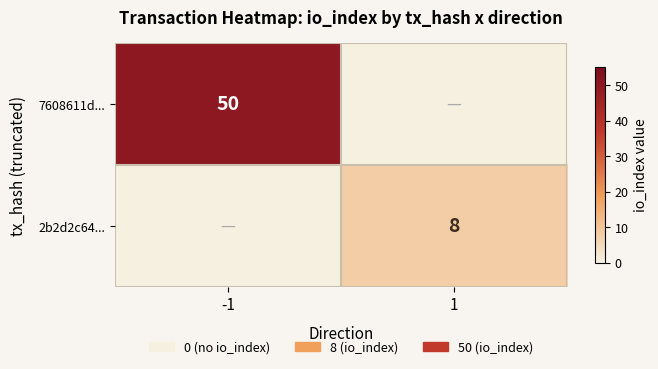

True or false: 2b2d2c64... has a value of 8 at 1.

True